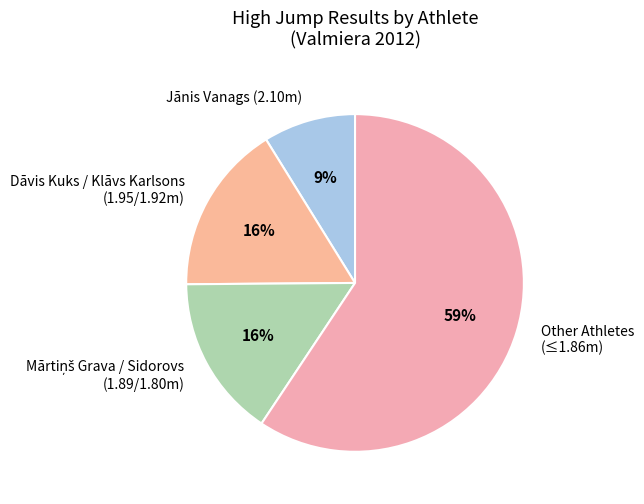

Which category has the biggest portion of the pie?

Other Athletes (≤1.86m)